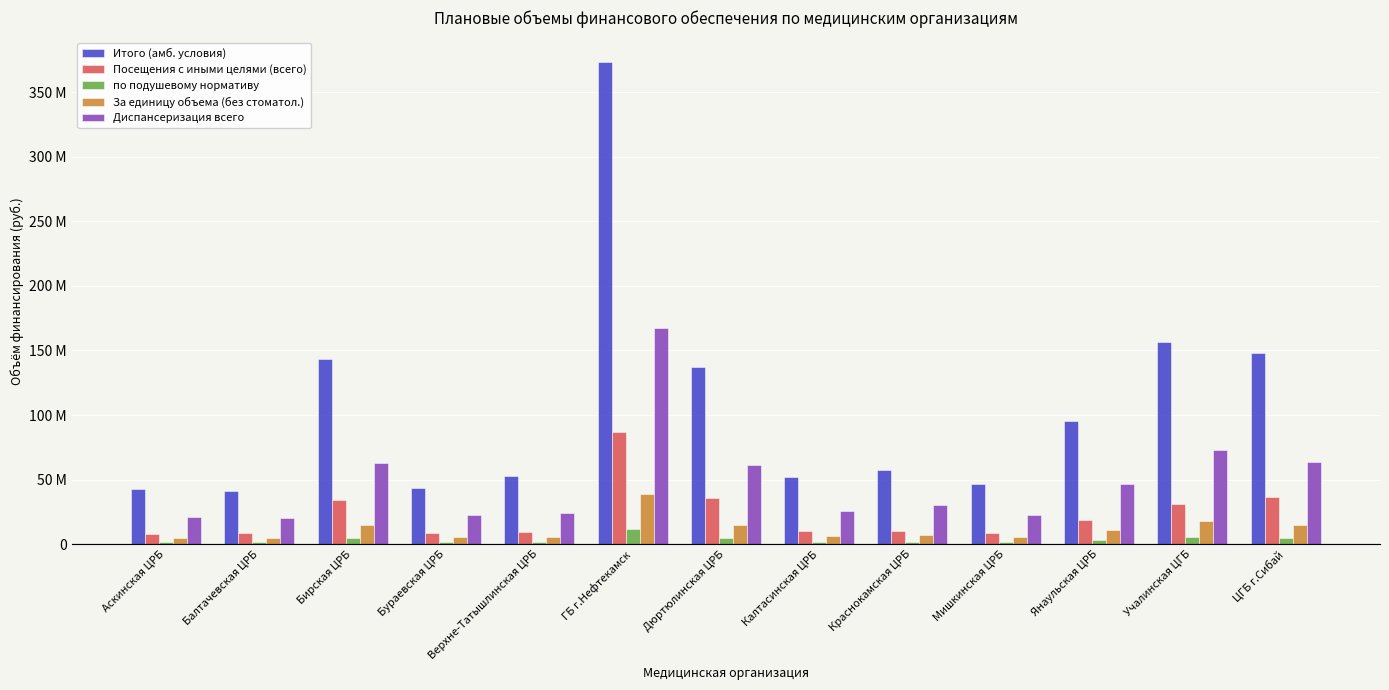

Where is Итого (амб. условия) nearest to the value 207488108?

Учалинская ЦГБ